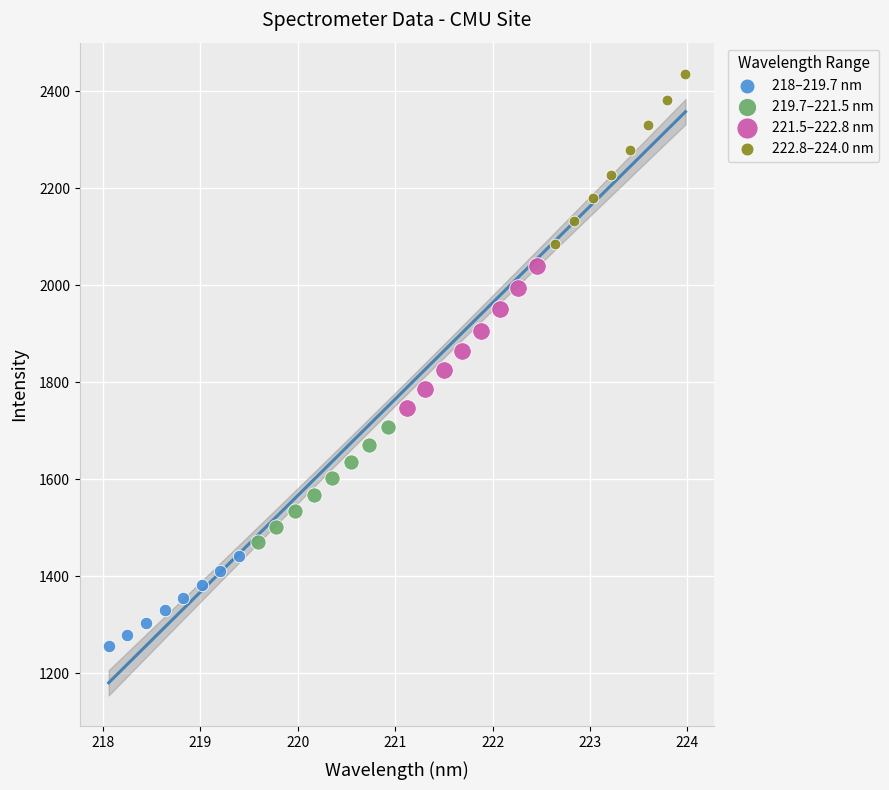

Which series contains the lowest Y value?

218–219.7 nm